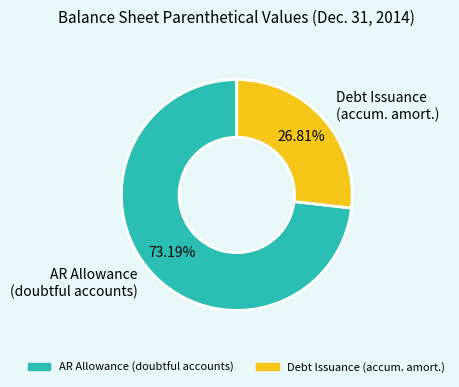

What is the largest slice in the pie chart?

AR Allowance (doubtful accounts)